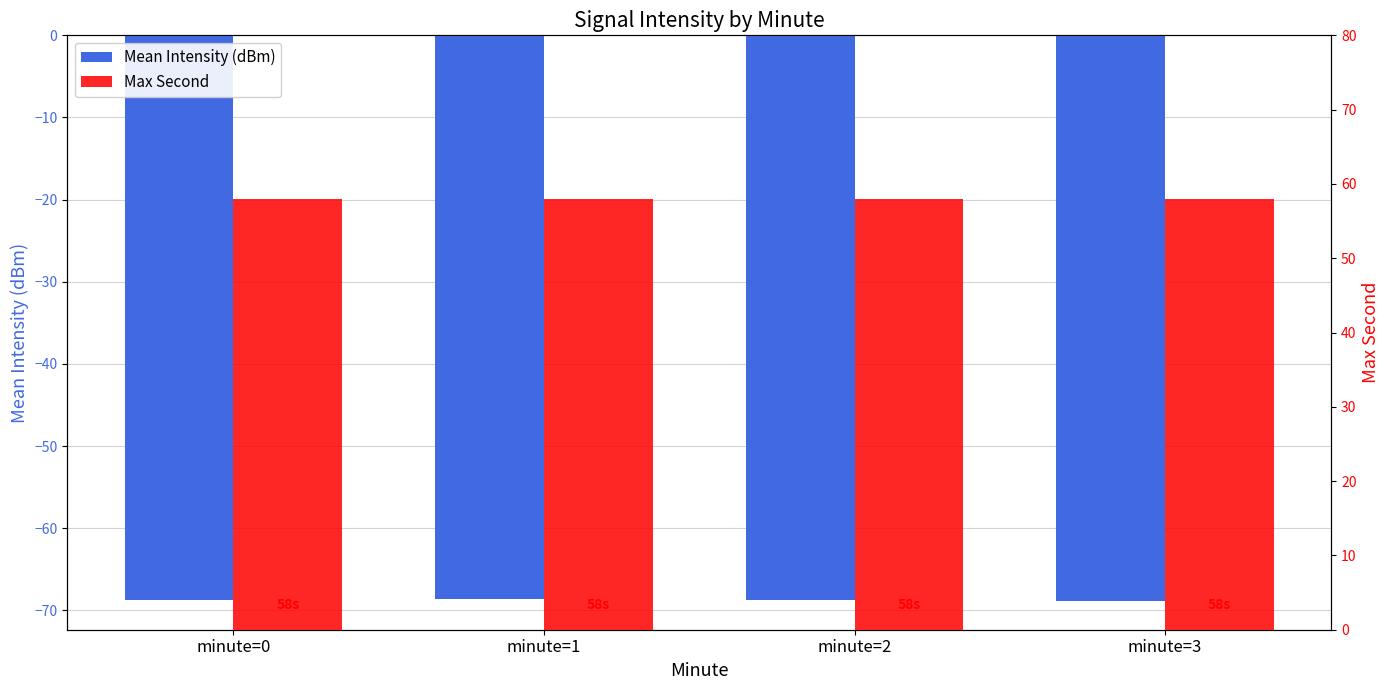

What is the average value of the Mean Intensity (dBm) series?

-68.8